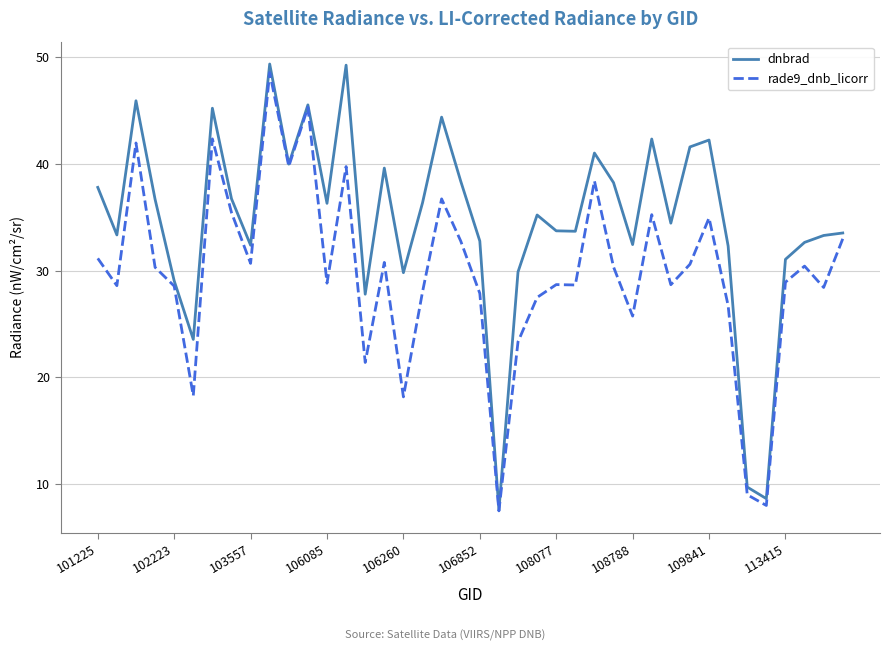

What is the highest value of the rade9_dnb_licorr series?

48.5